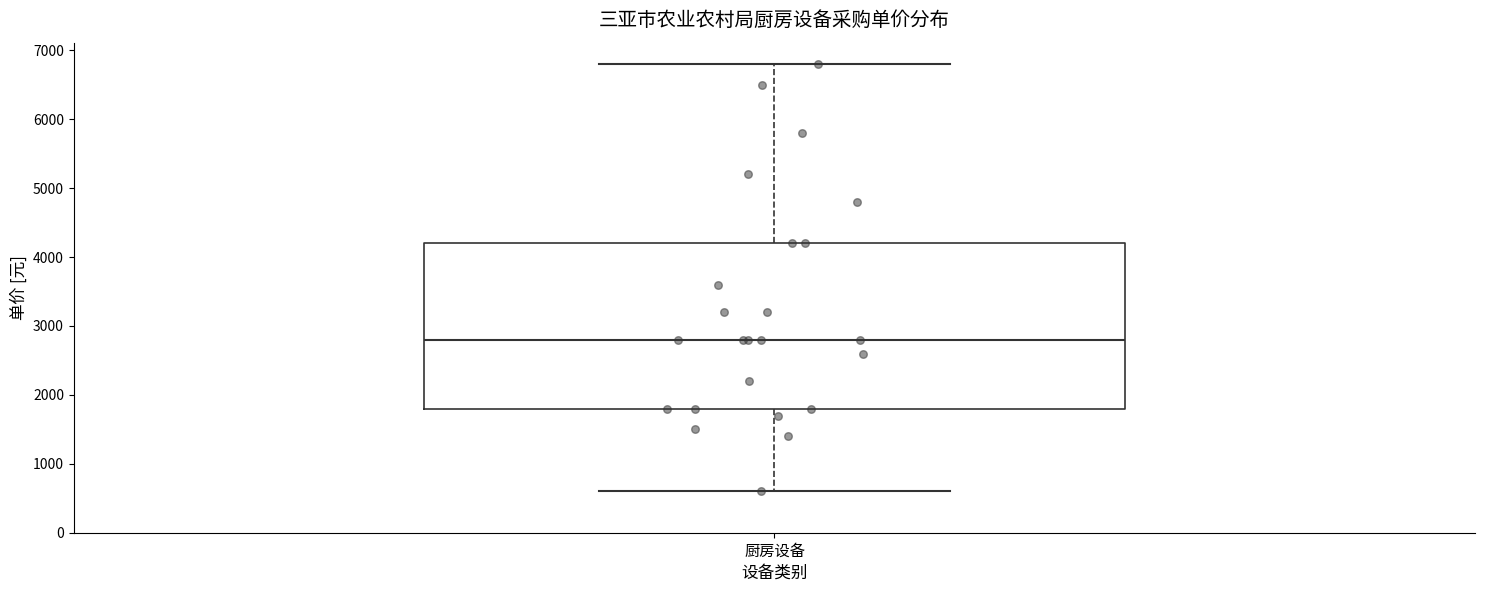

Transcribe this box plot: give where the median line is, the range the box spans, and where the two whiskers end, as read against the y-axis. The values are not printed on the chart, so give them approximately, as read against the axis.

median 2800, box 1800 to 4200, whiskers 600 to 6800